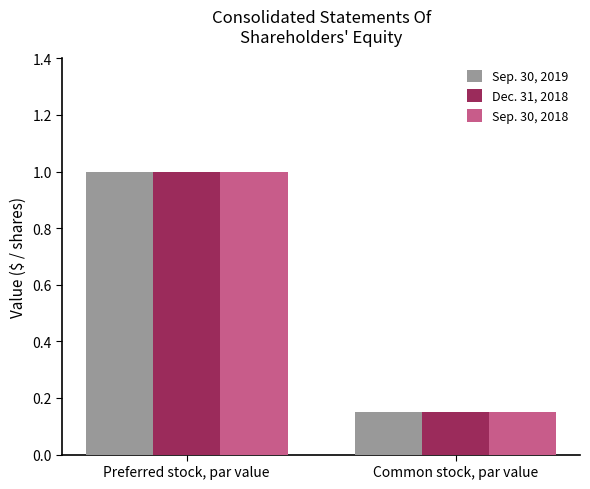

What position from the left is Preferred stock, par value?

1